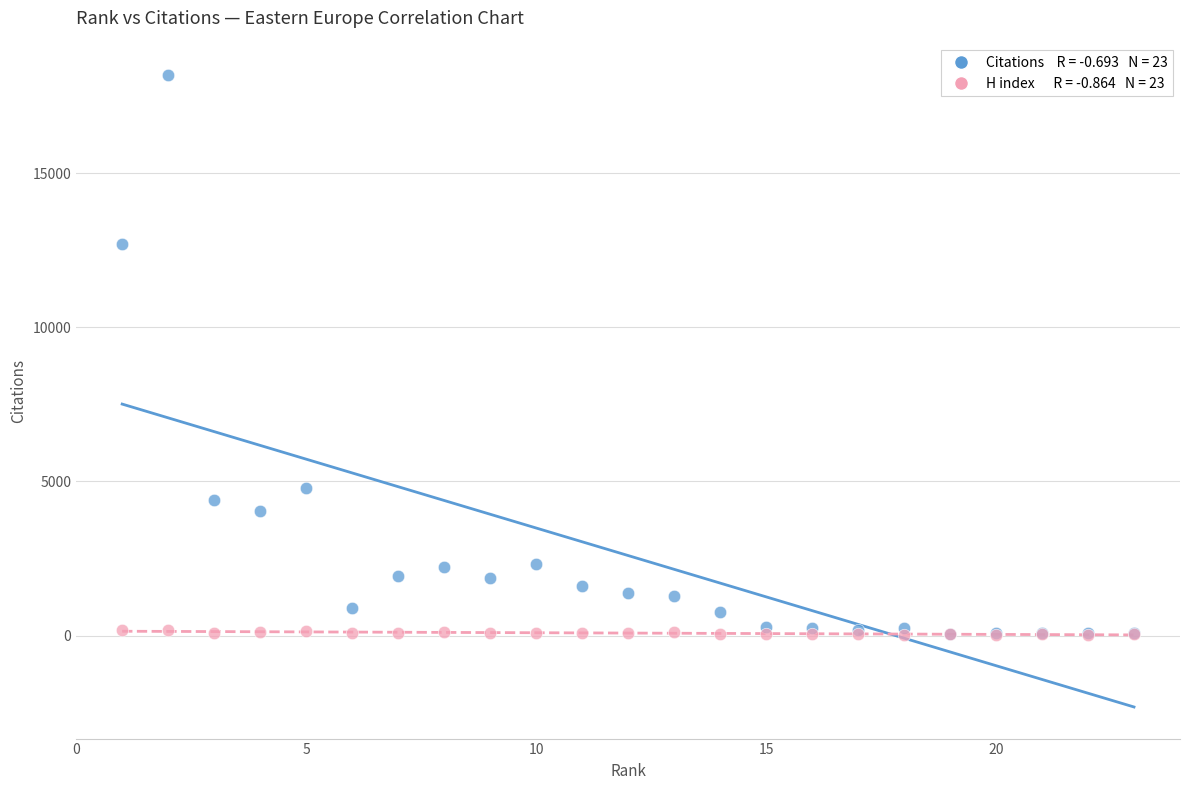

Across all series, what Y value is closest to 9104?

12702